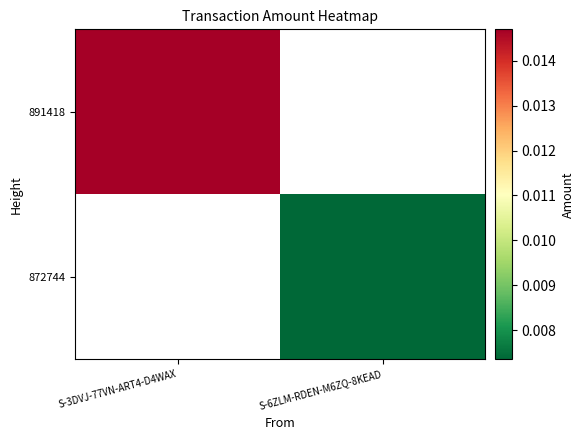

Is it true that 872744 equals 0.0 at S-6ZLM-RDEN-M6ZQ-8KEAD?

False